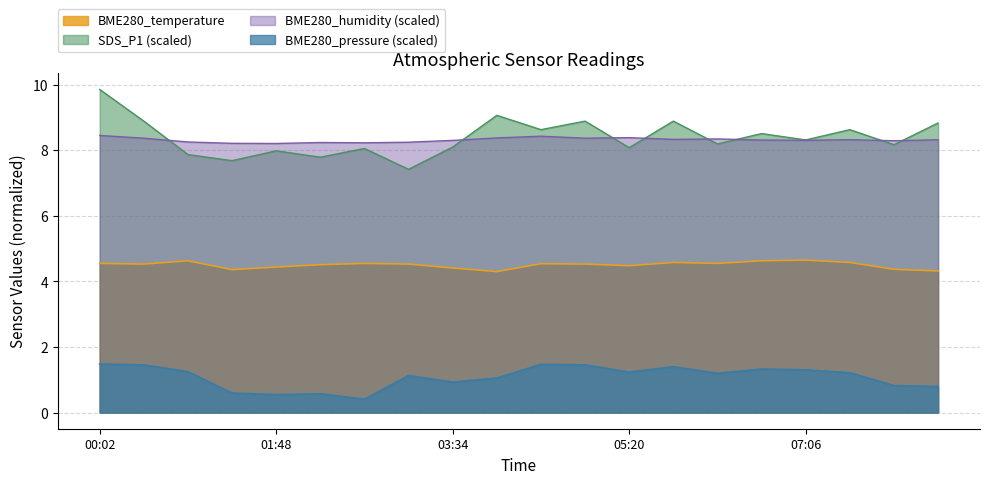

What is the label of the 7th point from the left?

02:41